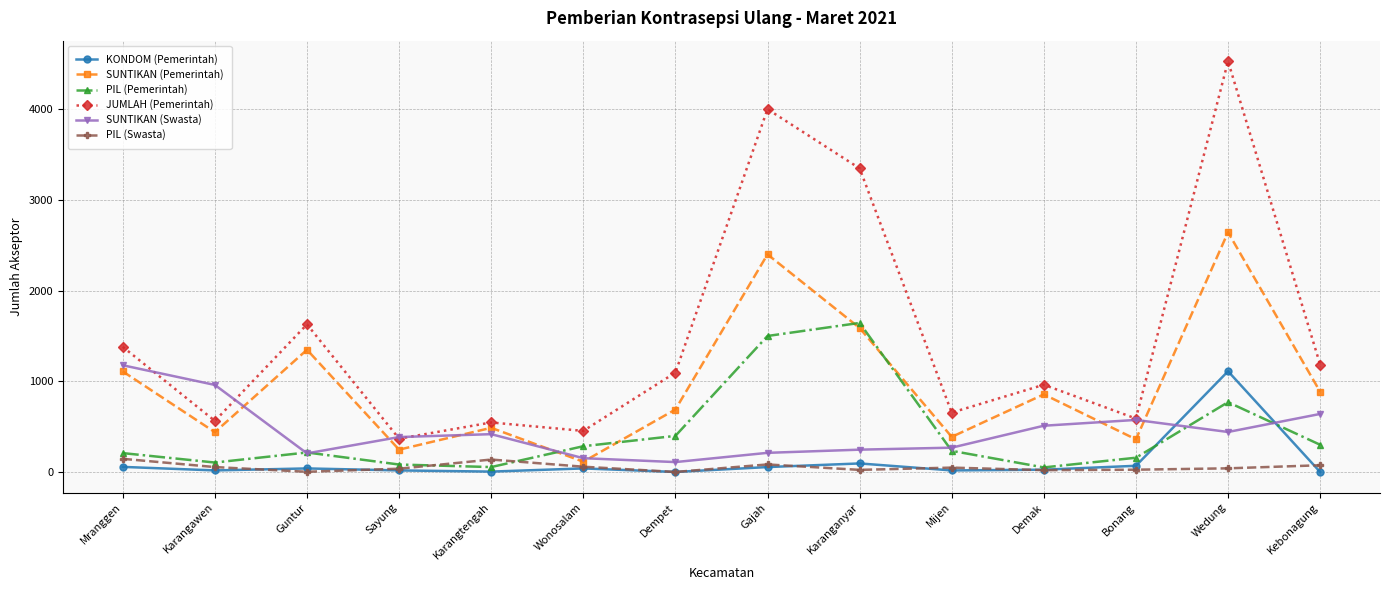

The value of JUMLAH (Pemerintah) at Sayung is 367. True or false?

True